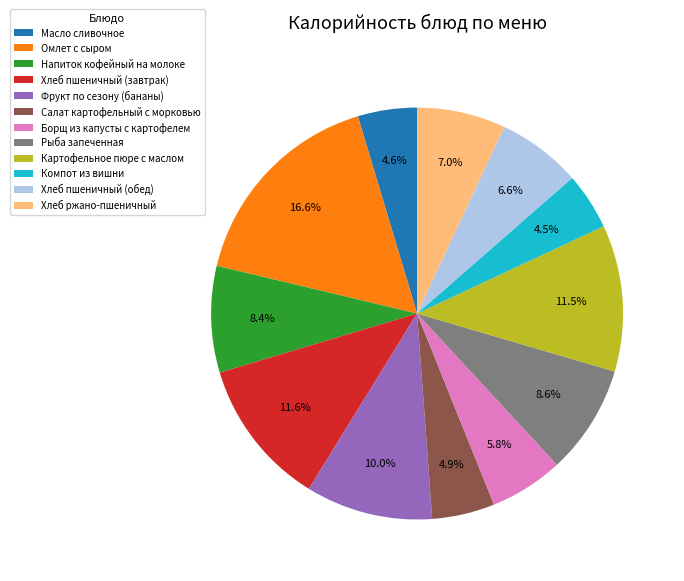

Which slice is the largest?

Омлет с сыром